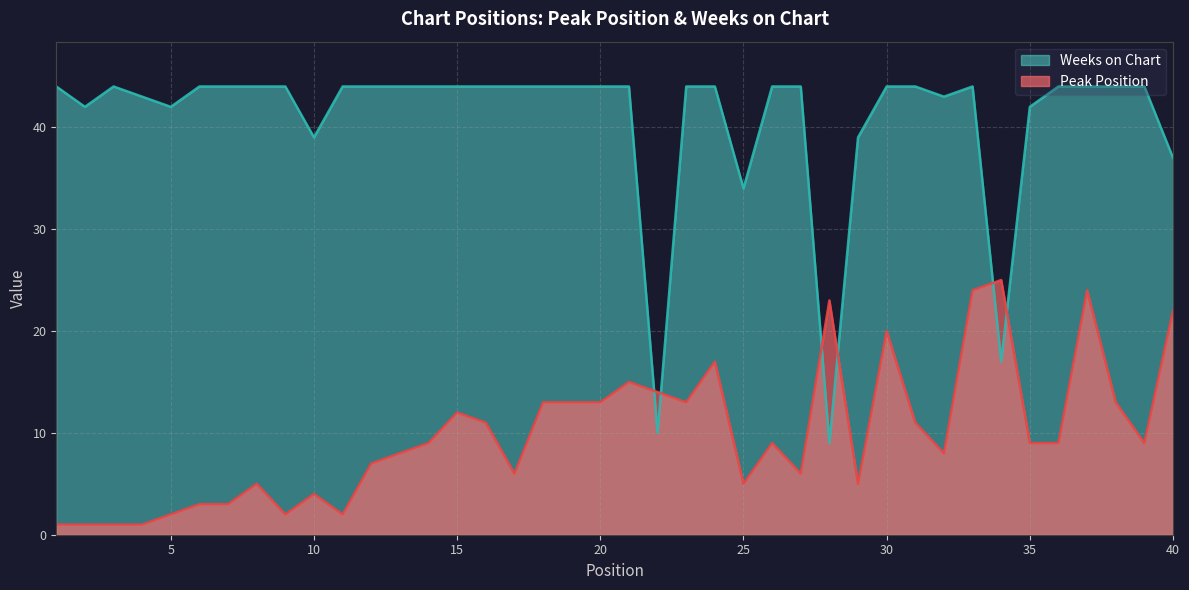

Reading left to right, list all the values displayed in this chart.

Peak Position: 1=1	2=1	3=1	4=1	5=2	6=3	7=3	8=5	9=2	10=4	11=2	12=7	13=8	14=9	15=12	16=11	17=6	18=13	19=13	20=13	21=15	22=14	23=13	24=17	25=5	26=9	27=6	28=23	29=5	30=20	31=11	32=8	33=24	34=25	35=9	36=9	37=24	38=13	39=9	40=22
Weeks on Chart: 1=44	2=42	3=44	4=43	5=42	6=44	7=44	8=44	9=44	10=39	11=44	12=44	13=44	14=44	15=44	16=44	17=44	18=44	19=44	20=44	21=44	22=10	23=44	24=44	25=34	26=44	27=44	28=9	29=39	30=44	31=44	32=43	33=44	34=17	35=42	36=44	37=44	38=44	39=44	40=37